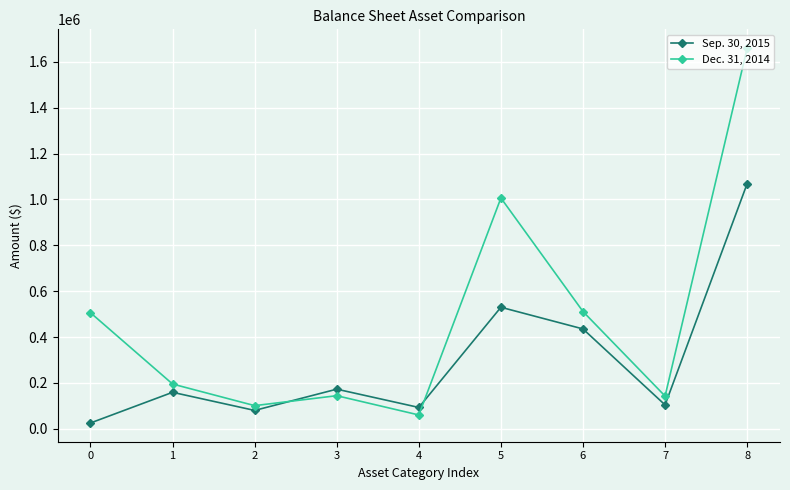

Rank the series by their maximum value, from highest to lowest.

Dec. 31, 2014, Sep. 30, 2015